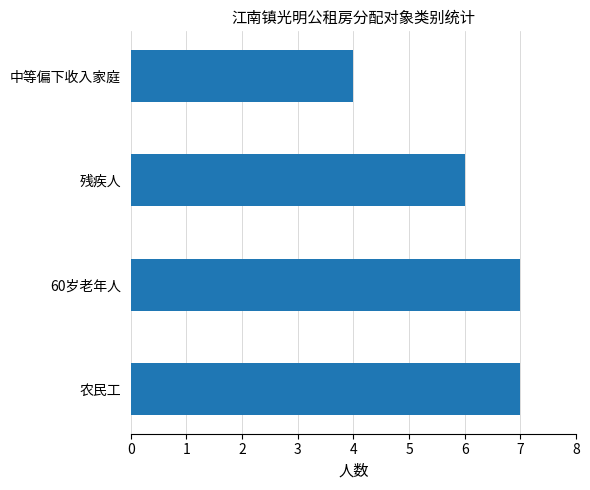

What value does the data have at 中等偏下收入家庭?

4